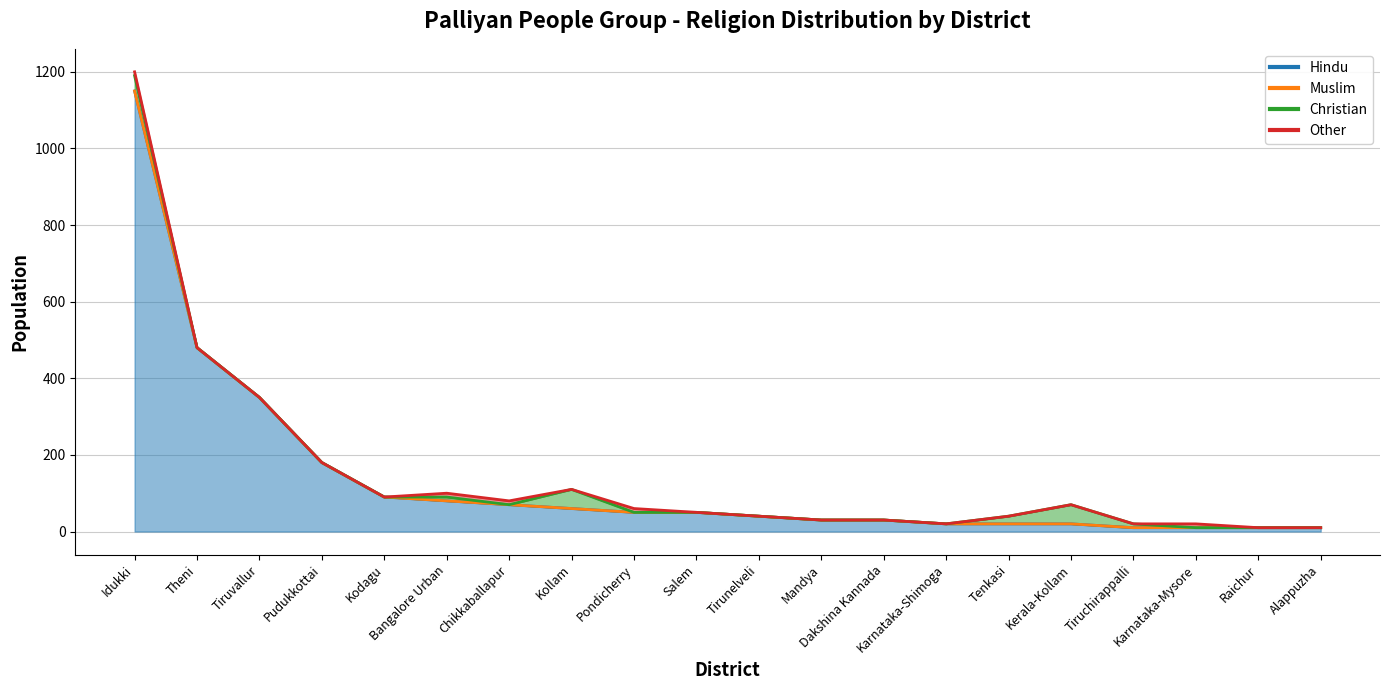

What is the difference between the Other values at Tiruvallur and Karnataka-Mysore?

10